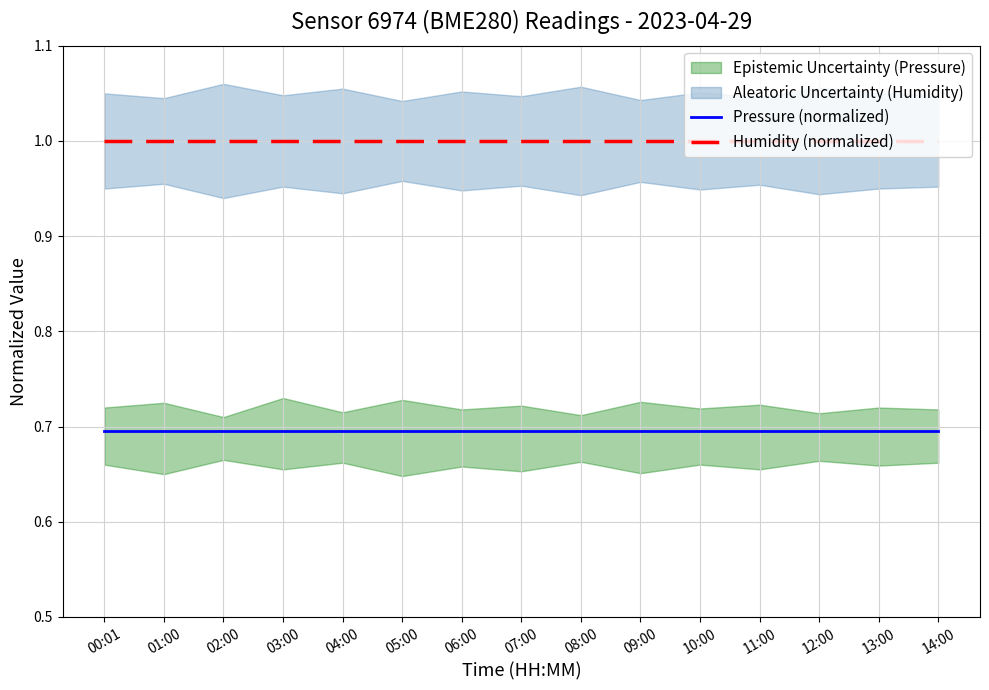

At which category is the sum across all series the highest?

00:01